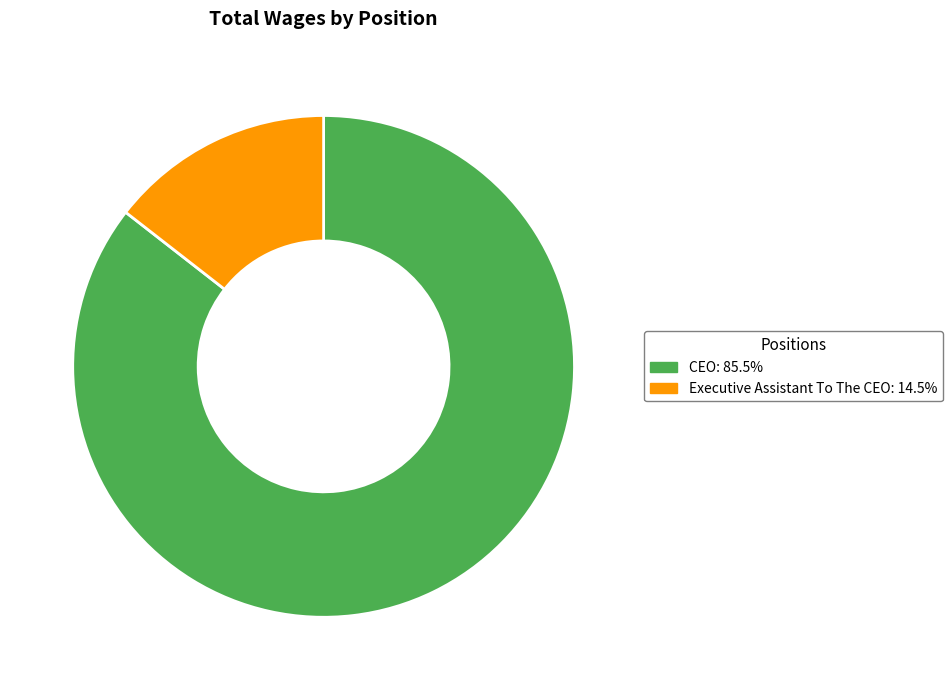

True or false: CEO accounts for 94% of the total.

False